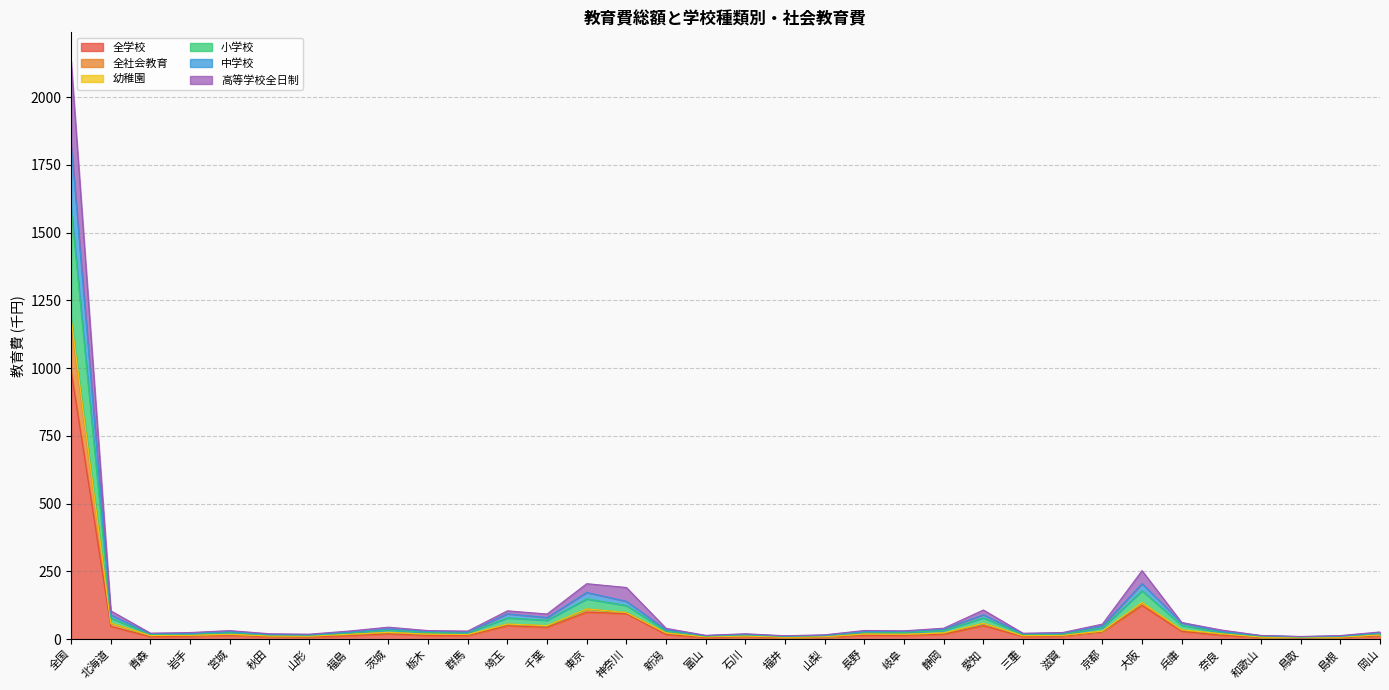

Count the number of data series in this chart.

6